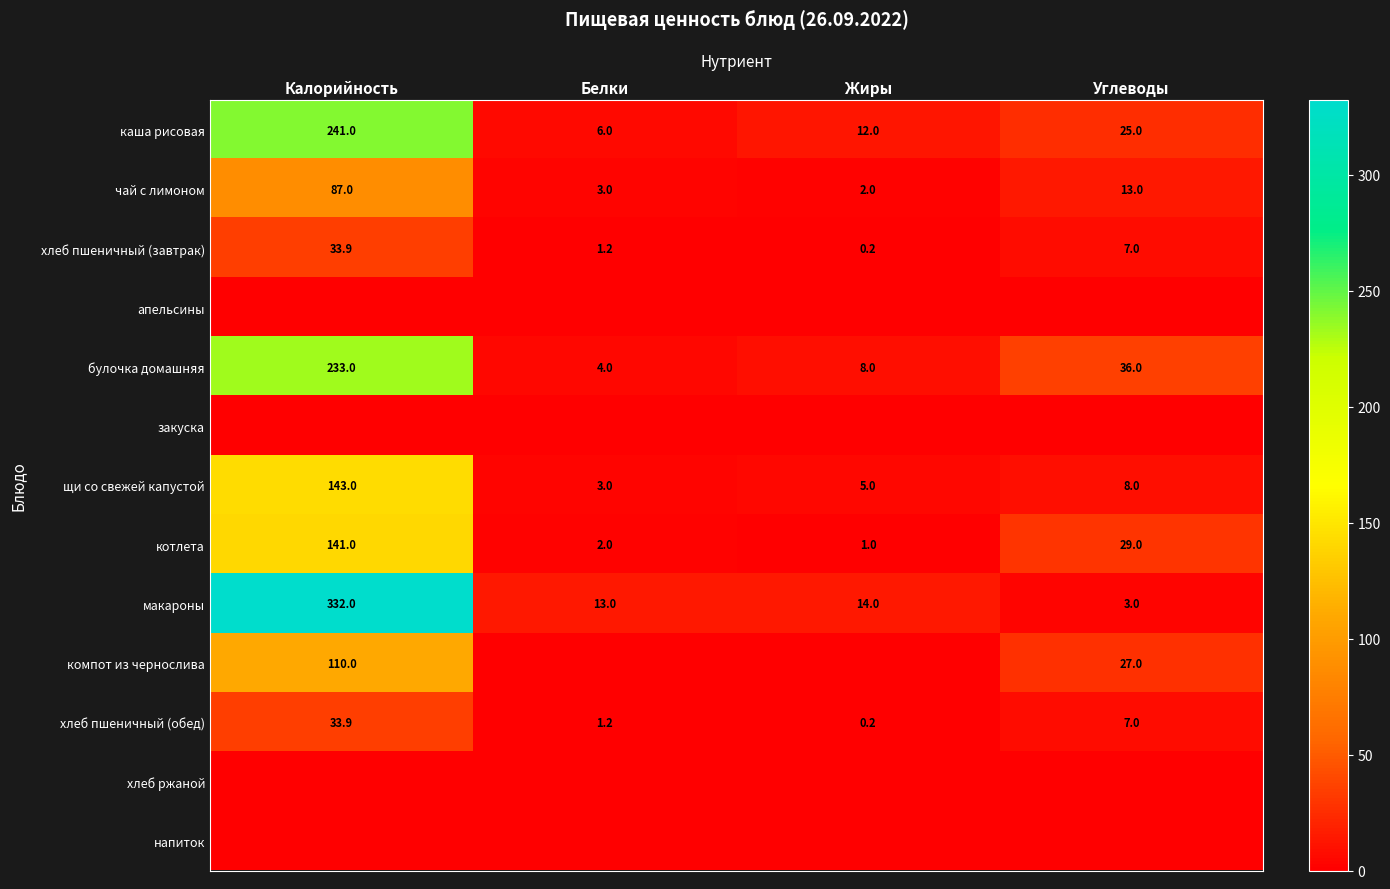

Which category has the highest value in the котлета series?

Калорийность